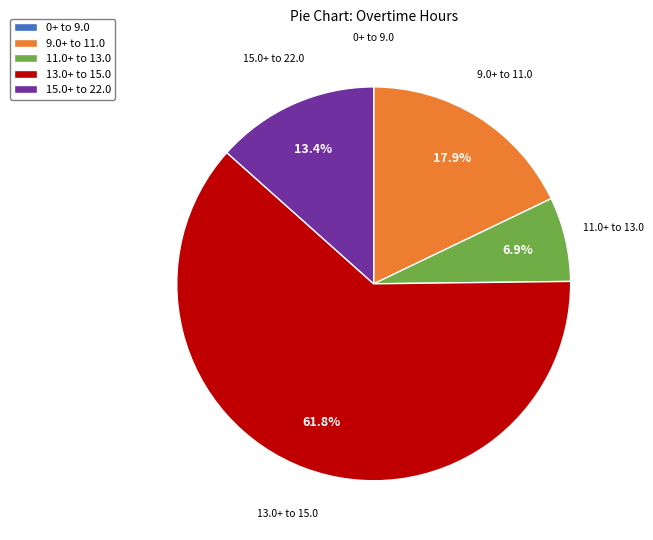

What percentage is NOT represented by 13.0+ to 15.0?

38.2%